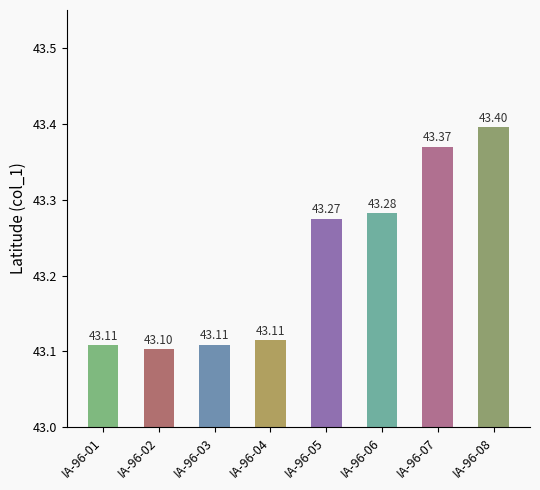

Approximately how many times larger is the value at IA-96-04 compared to IA-96-03?

1.0